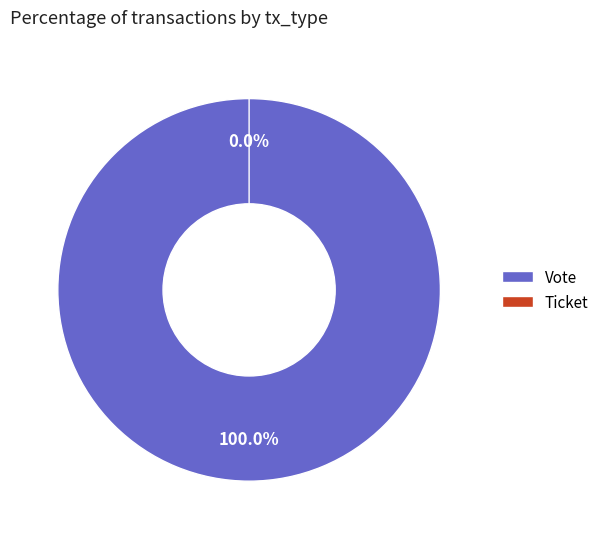

To the nearest percent, what is the difference between the largest and smallest slice percentages?

100%